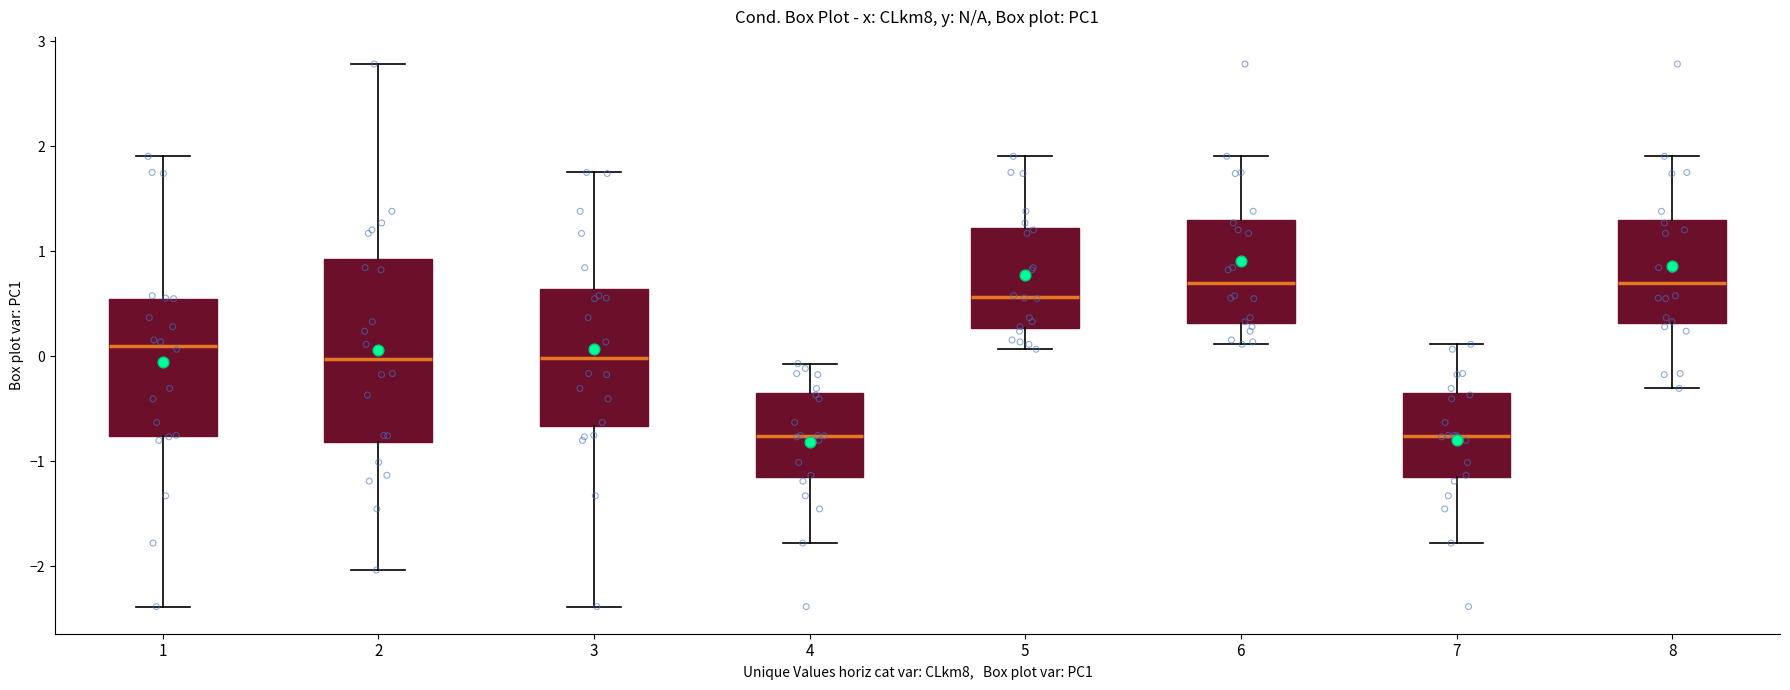

Reading left to right, transcribe this box plot: for each box, give where its median line is, the range the box spans, and where its two whiskers end, as read against the y-axis. The values are not printed on the chart, so give them approximately, as read against the axis.

1: median 0.1, box -0.8 to 0.6, whiskers -2.4 to 1.9
2: median 0.0, box -0.8 to 0.9, whiskers -2.0 to 2.8
3: median 0.0, box -0.7 to 0.6, whiskers -2.4 to 1.8
4: median -0.8, box -1.1 to -0.4, whiskers -1.8 to -0.1
5: median 0.6, box 0.3 to 1.2, whiskers 0.1 to 1.9
6: median 0.7, box 0.3 to 1.3, whiskers 0.1 to 1.9
7: median -0.8, box -1.1 to -0.4, whiskers -1.8 to 0.1
8: median 0.7, box 0.3 to 1.3, whiskers -0.3 to 1.9